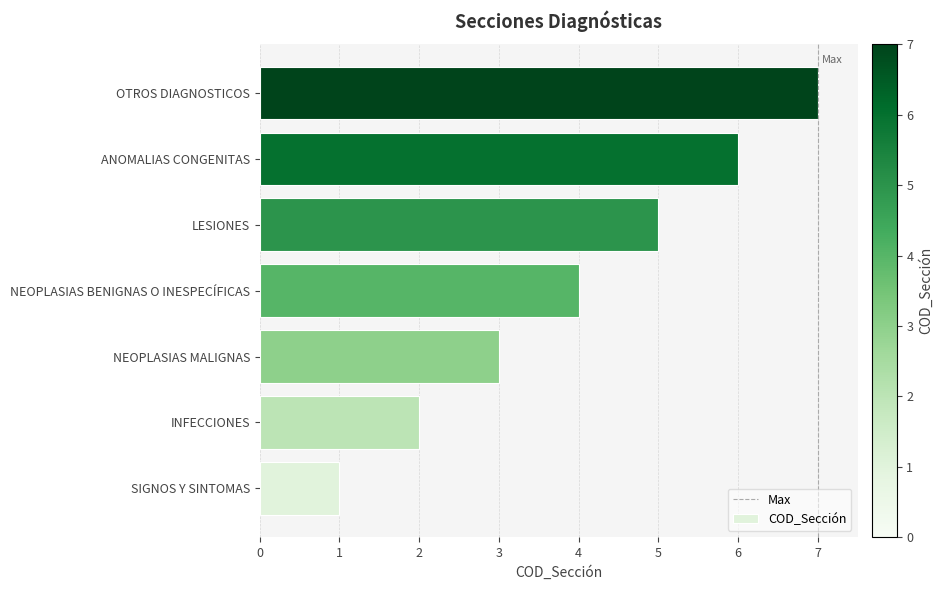

The chart shows a value of 3 at INFECCIONES. True or false?

False